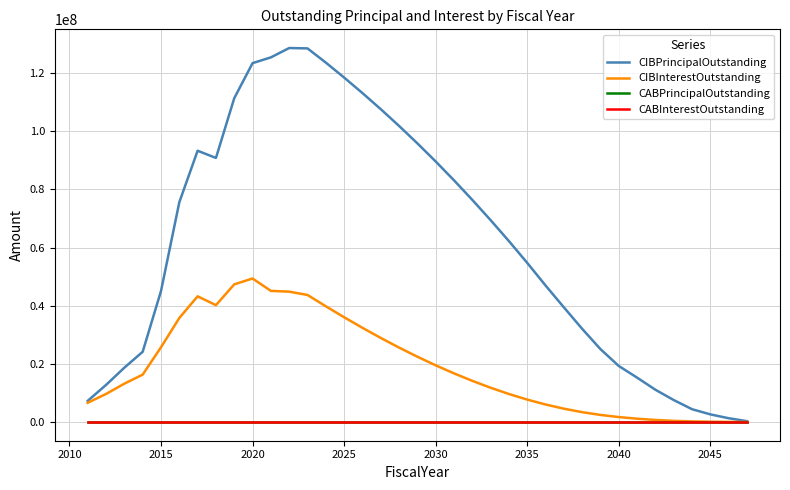

Does the chart display data point markers on the line(s)?

No